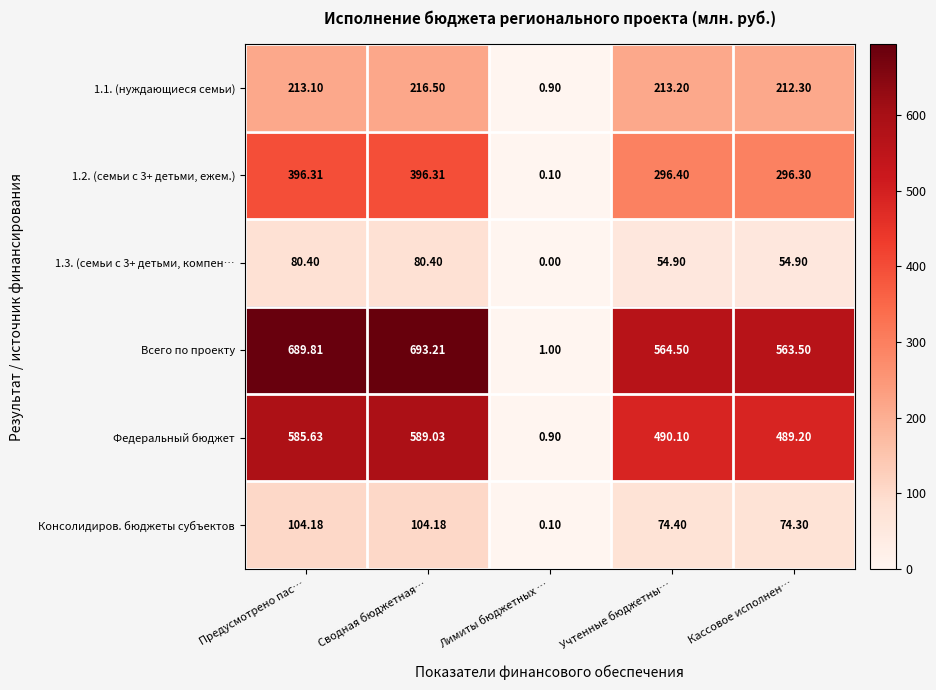

Between Лимиты бюджетных … and Кассовое исполнен…, which series saw the biggest shift?

Всего по проекту